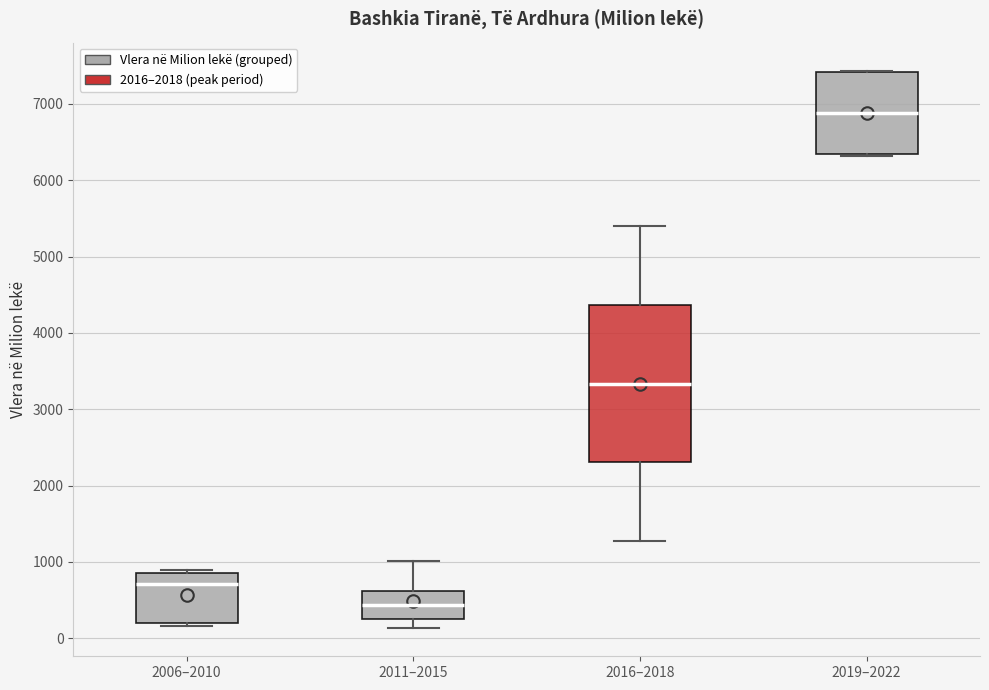

Reading left to right, transcribe this box plot: for each box, give where its median line is, the range the box spans, and where its two whiskers end, as read against the y-axis. The values are not printed on the chart, so give them approximately, as read against the axis.

2006–2010: median 700, box 200 to 900, whiskers 200 (just below the box's lower edge) to 900 (just above the box's upper edge)
2011–2015: median 400, box 200 to 600, whiskers 100 to 1000
2016–2018: median 3300, box 2300 to 4400, whiskers 1300 to 5400
2019–2022: median 6900, box 6300 to 7400, whiskers 6300 to 7400